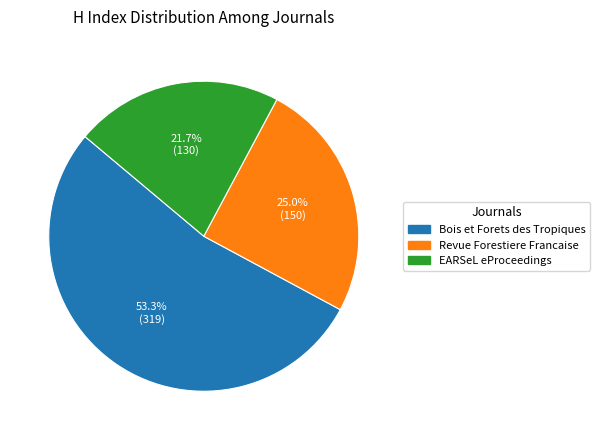

Count the number of slices in the pie.

3